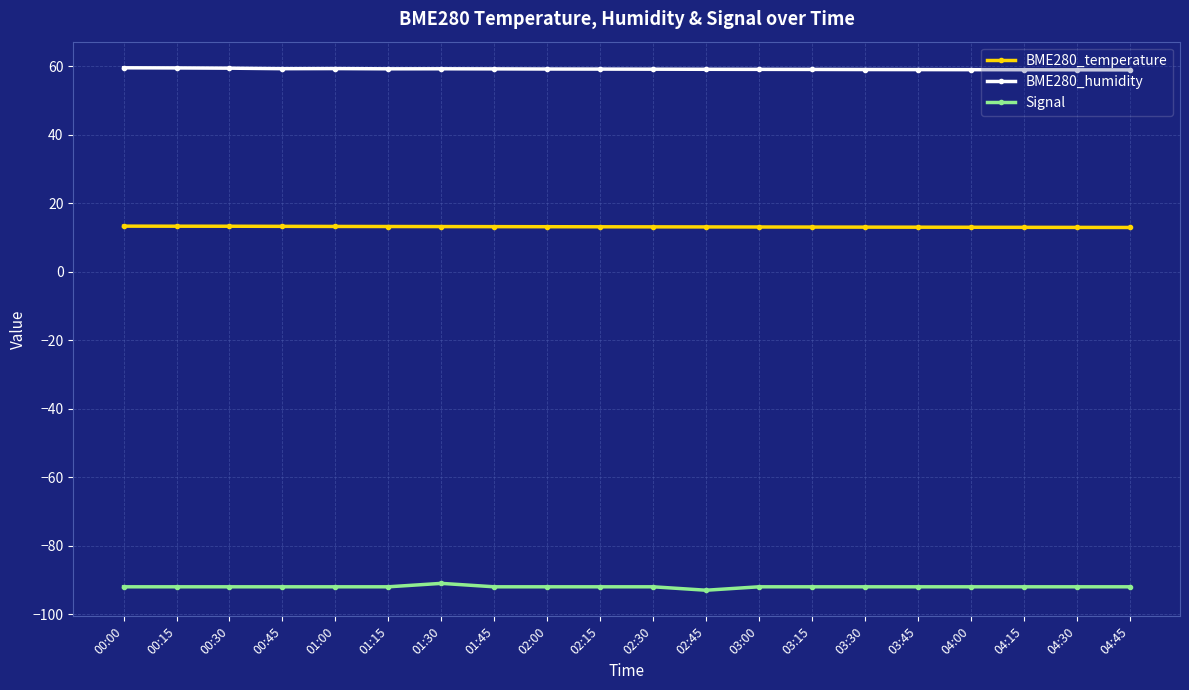

What is the sum of the BME280_temperature values at 00:15 and 02:45?

26.4